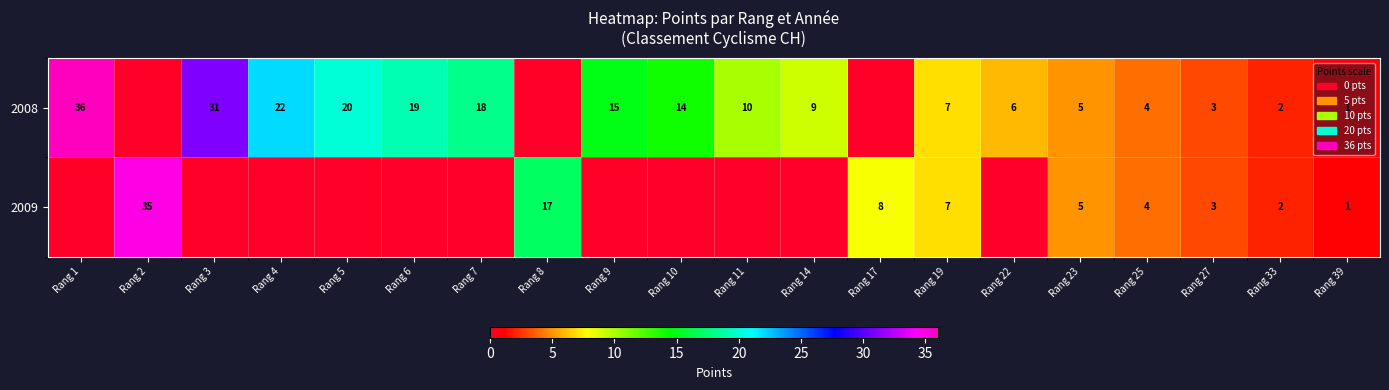

Is it true that 2009 equals 7 at Rang 23?

False